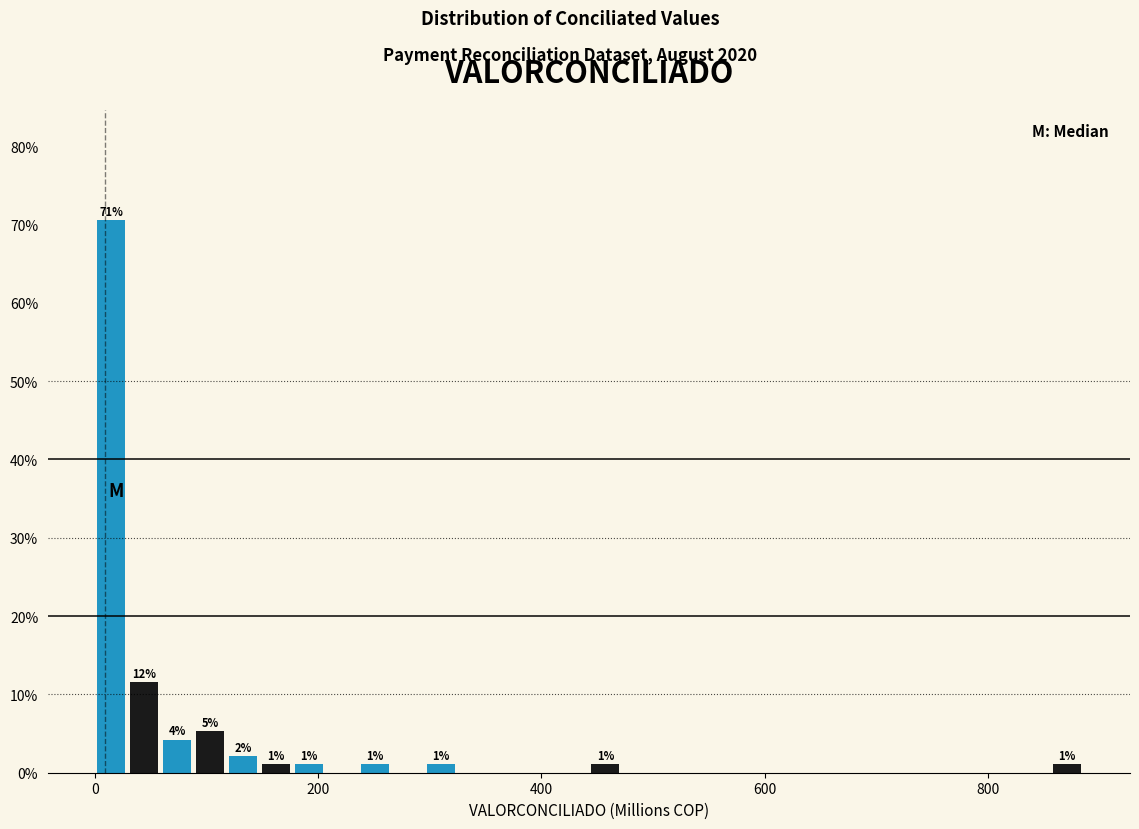

Read against the x-axis, roughly where is the centre of the tallest bar?

20